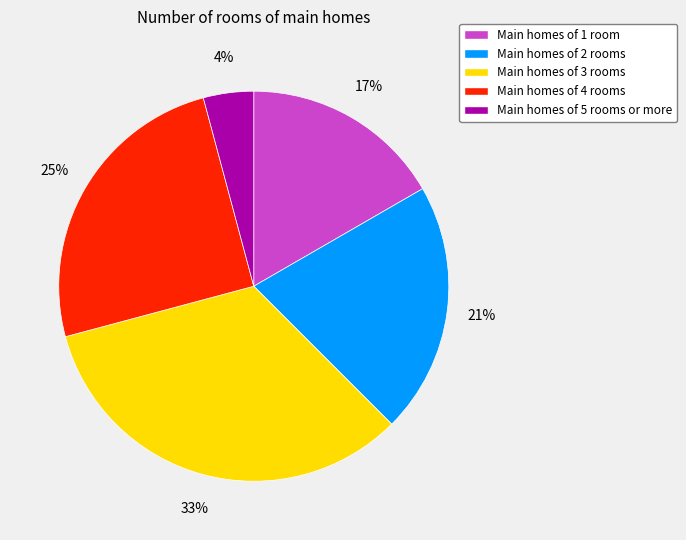

Which has a higher value, Main homes of 5 rooms or more or Main homes of 2 rooms?

Main homes of 2 rooms